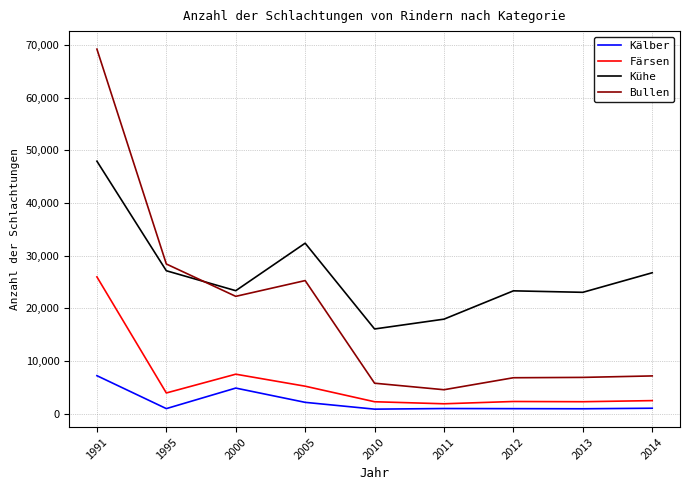

Is it true that Färsen equals 7531 at 2000?

True